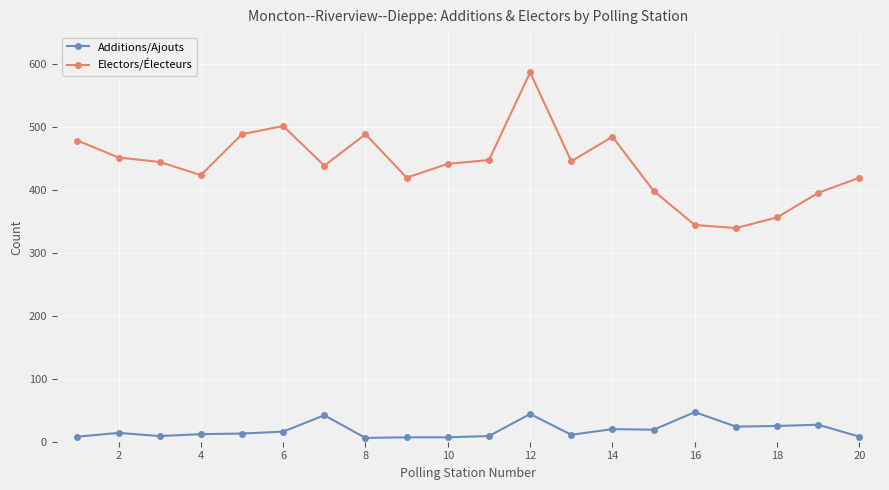

What is the minimum value for Electors/Électeurs?

339